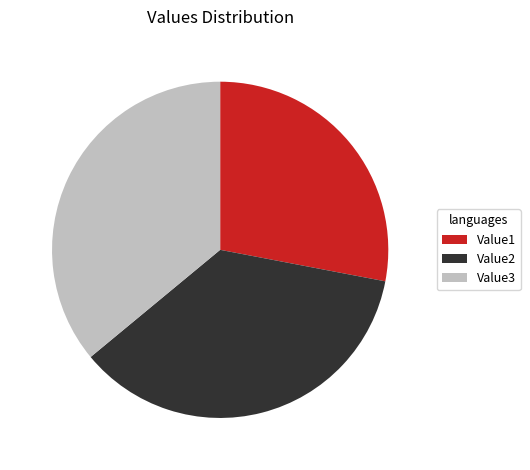

How many slices are in this pie chart?

3